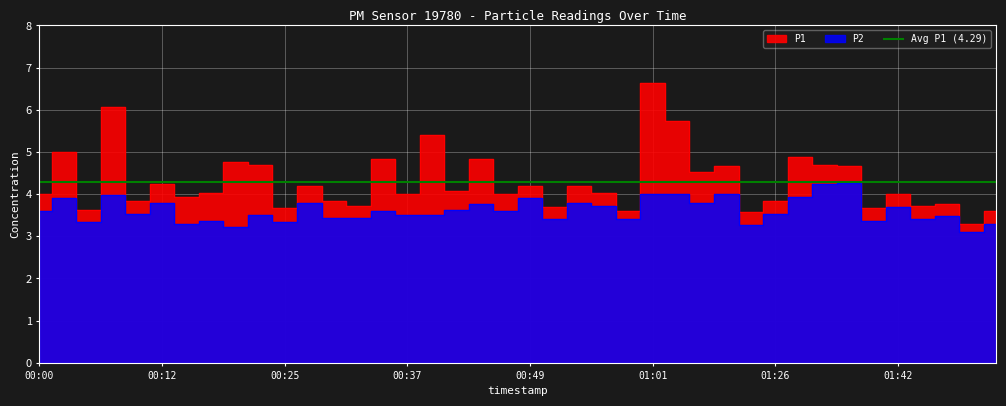

What is the minimum value for P2?

3.1